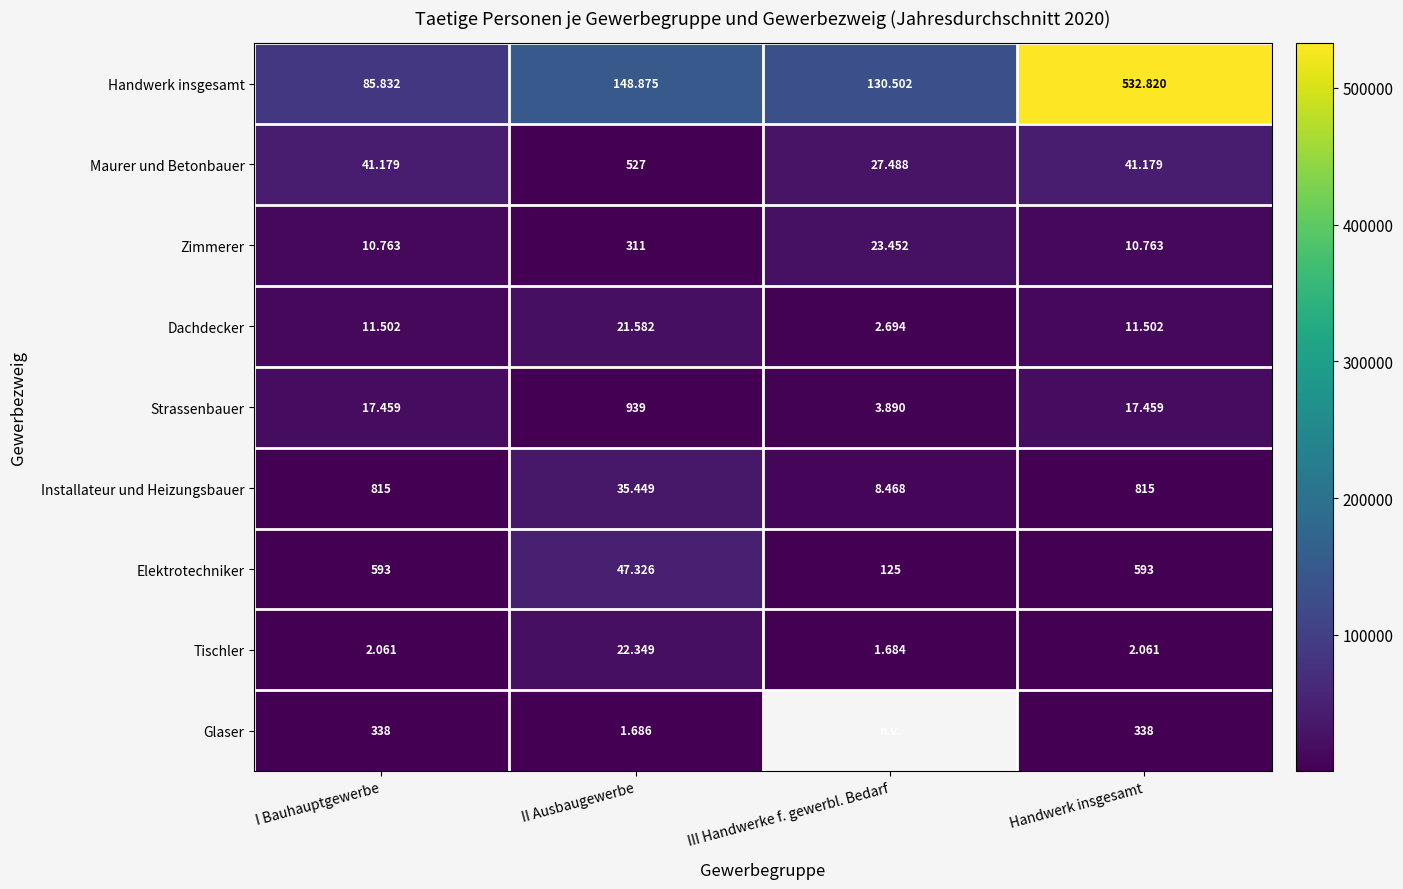

What is the smallest value displayed?

125.0